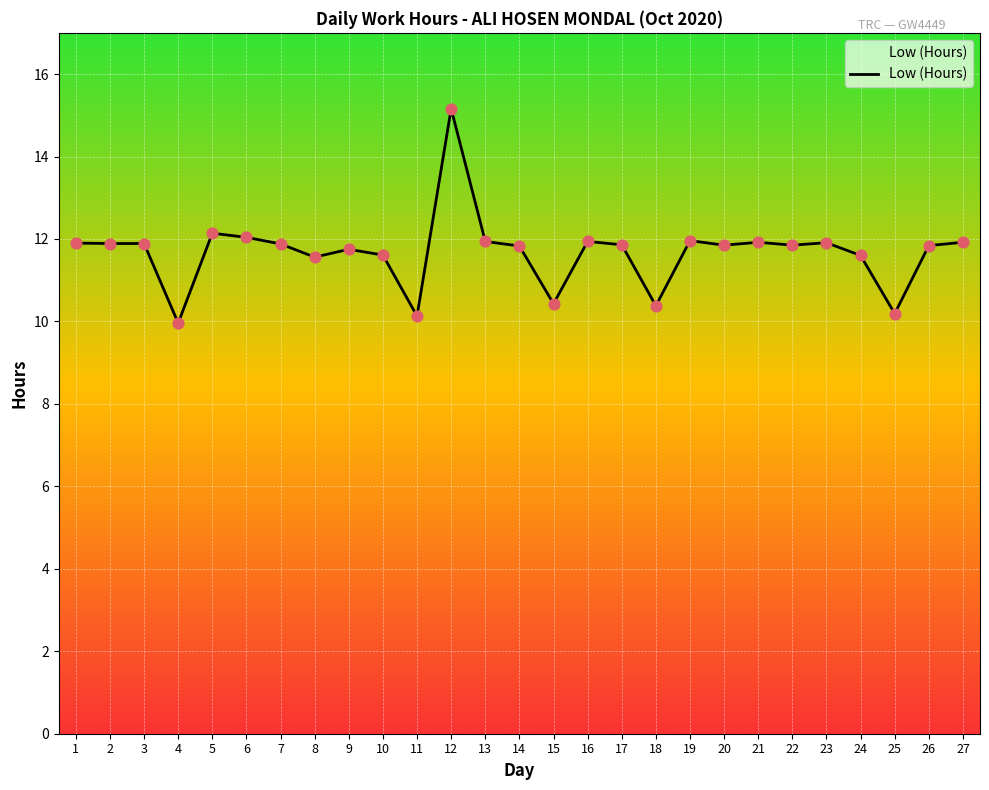

Which has a higher value, 4 or 25?

25